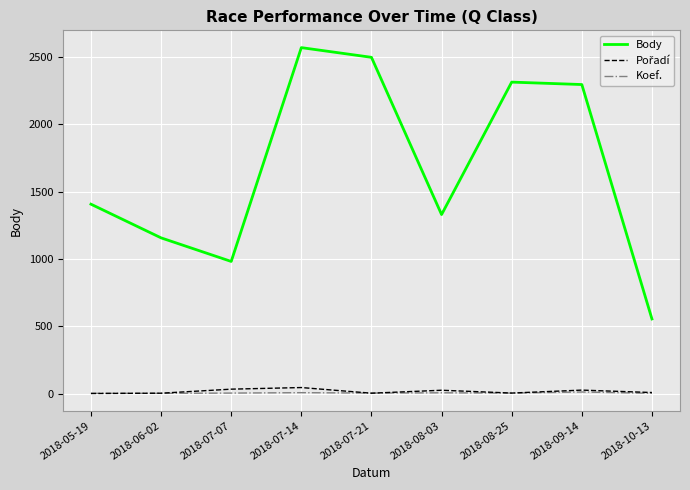

What is the spread (max minus min) of values at 2018-05-19?

1405